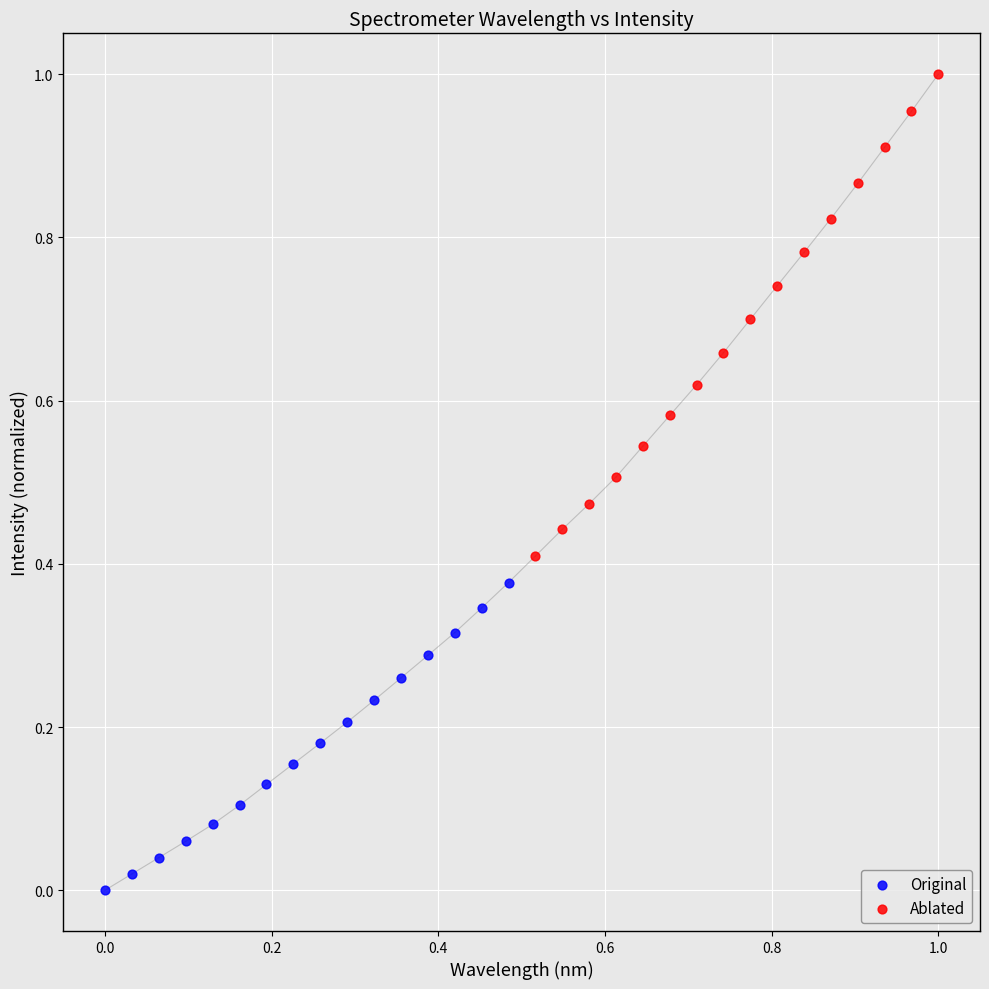

Which series has the largest Y range (max minus min)?

Ablated